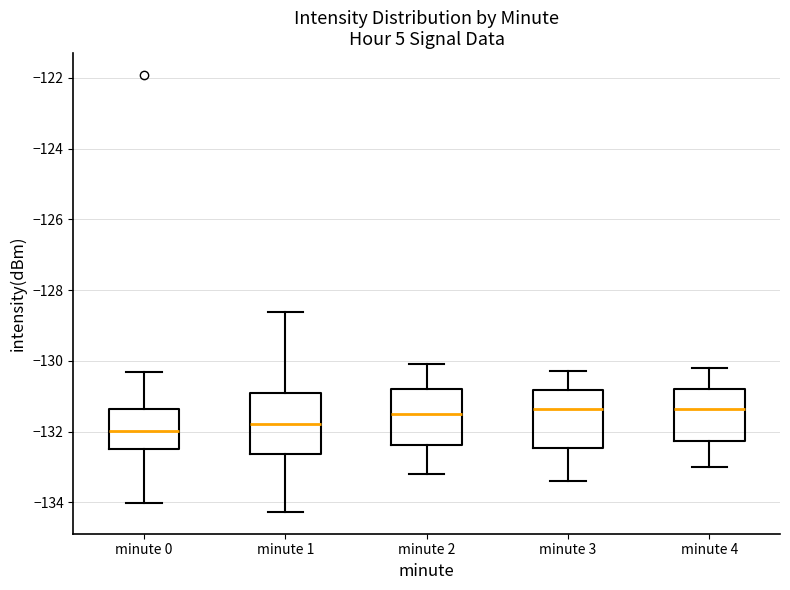

Reading left to right, transcribe this box plot: for each box, give where its median line is, the range the box spans, and where its two whiskers end, as read against the y-axis. The values are not printed on the chart, so give them approximately, as read against the axis.

minute 0: median -132.0, box -132.4 to -131.4, whiskers -134.0 to -130.4
minute 1: median -131.8, box -132.6 to -131.0, whiskers -134.2 to -128.6
minute 2: median -131.4, box -132.4 to -130.8, whiskers -133.2 to -130.0
minute 3: median -131.4, box -132.4 to -130.8, whiskers -133.4 to -130.2
minute 4: median -131.4, box -132.2 to -130.8, whiskers -133.0 to -130.2